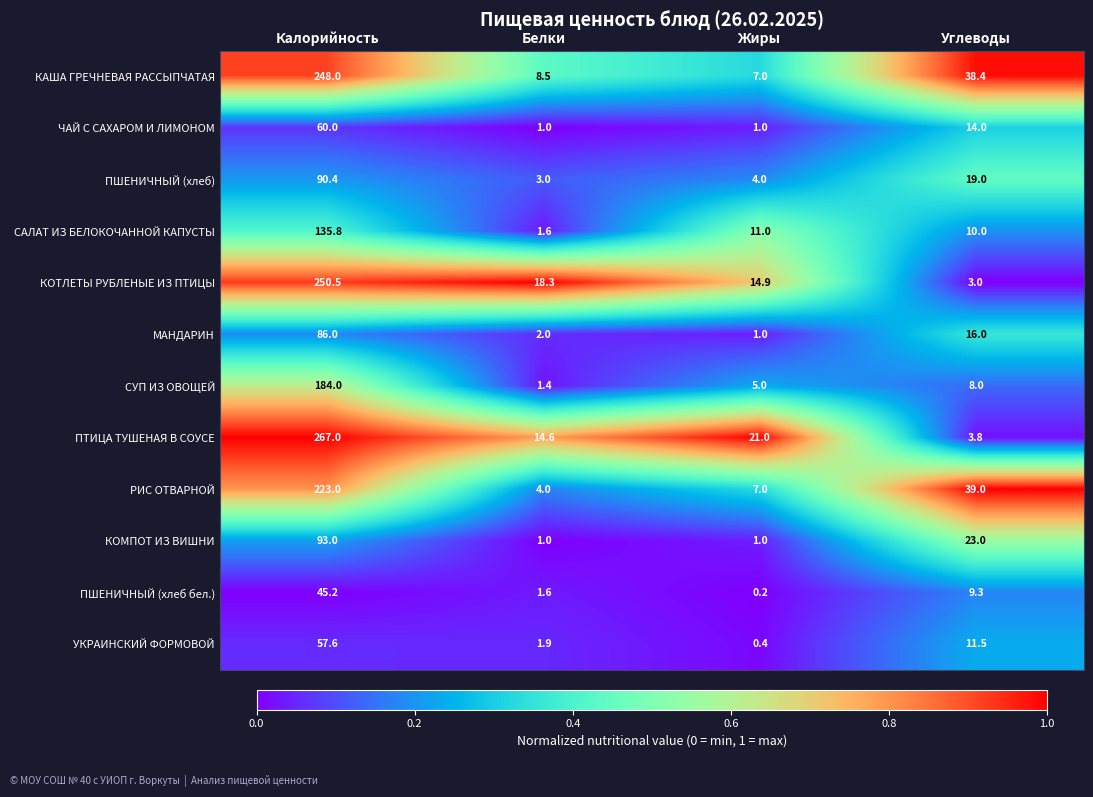

What is the difference between the УКРАИНСКИЙ ФОРМОВОЙ values at Углеводы and Жиры?

11.1